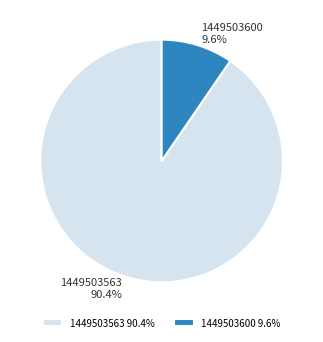

Which category has the biggest portion of the pie?

1449503563